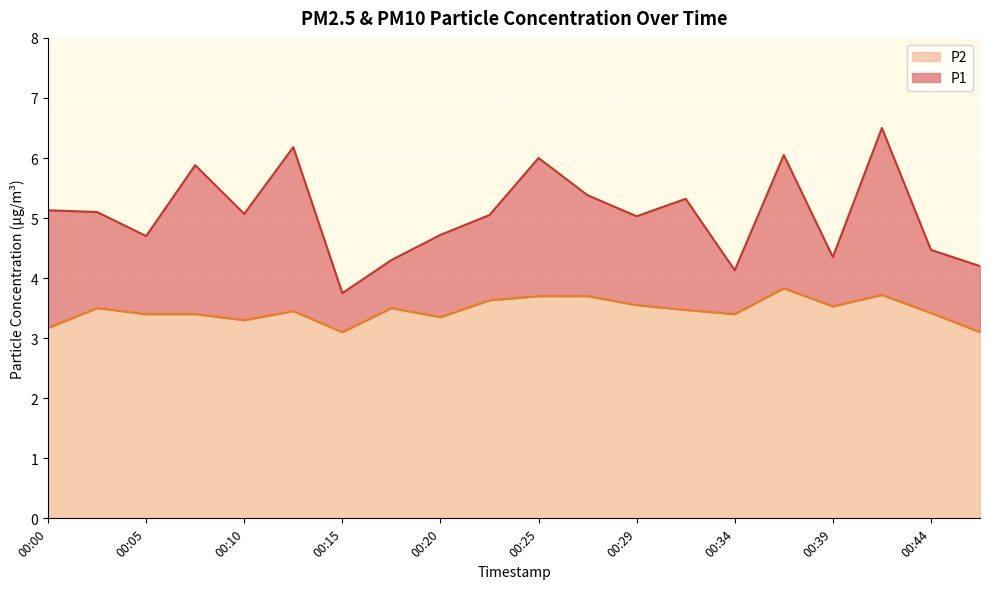

Which series has the largest range (max minus min)?

P1